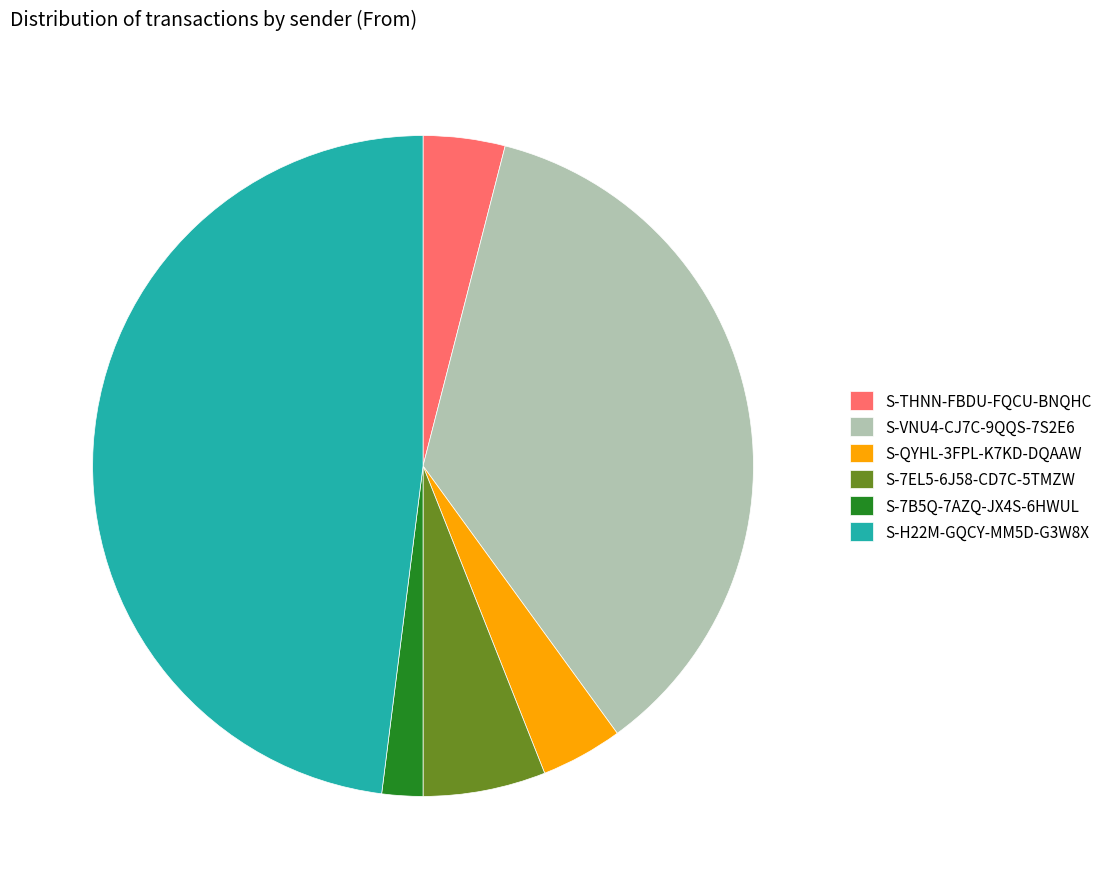

Is S-THNN-FBDU-FQCU-BNQHC the majority of the pie?

No